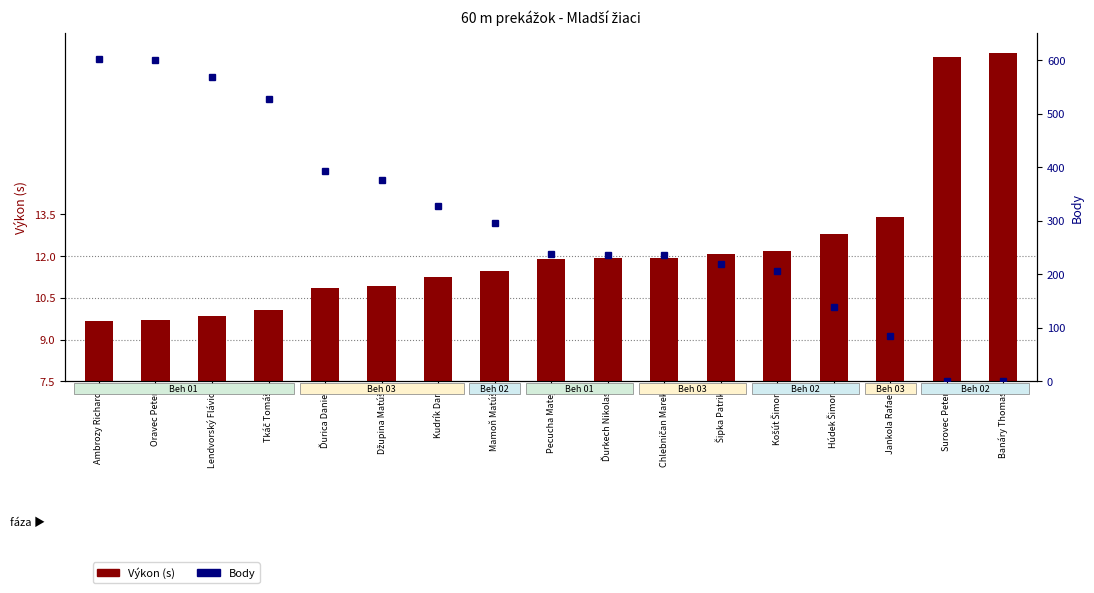

How many data points in Výkon (s) are above 11?

11